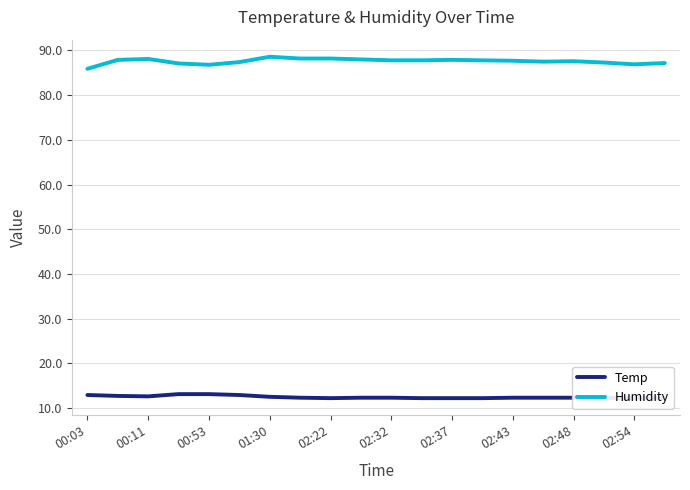

Count the number of data series in this chart.

2